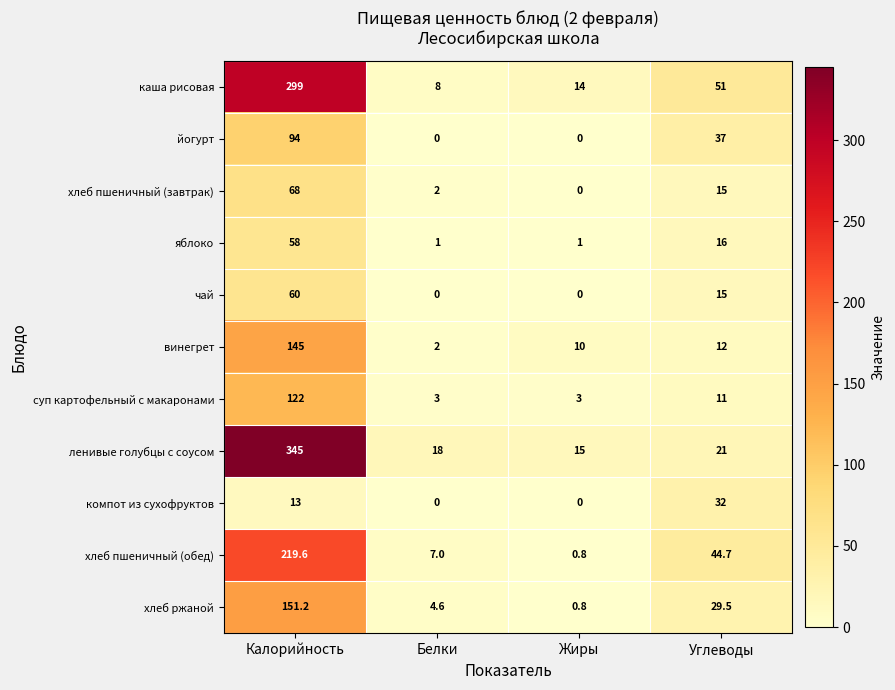

What is the difference between the second highest and second lowest values in the винегрет series?

2.0